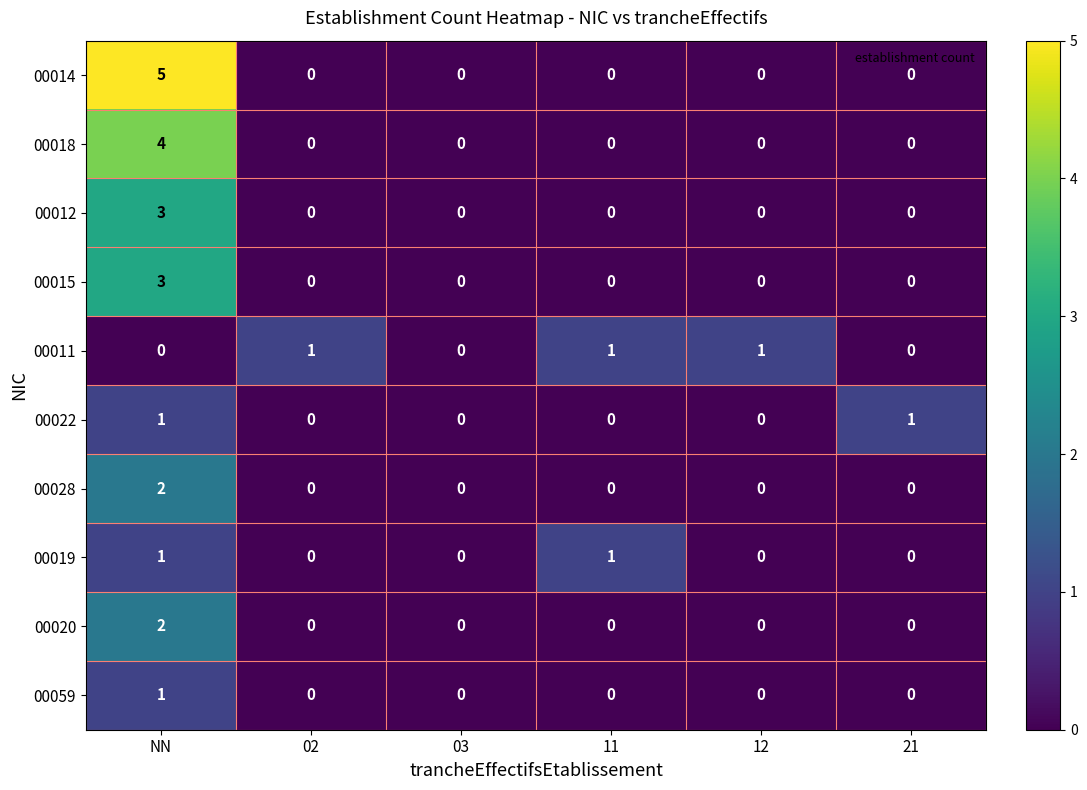

How many categories are shown in the chart?

6